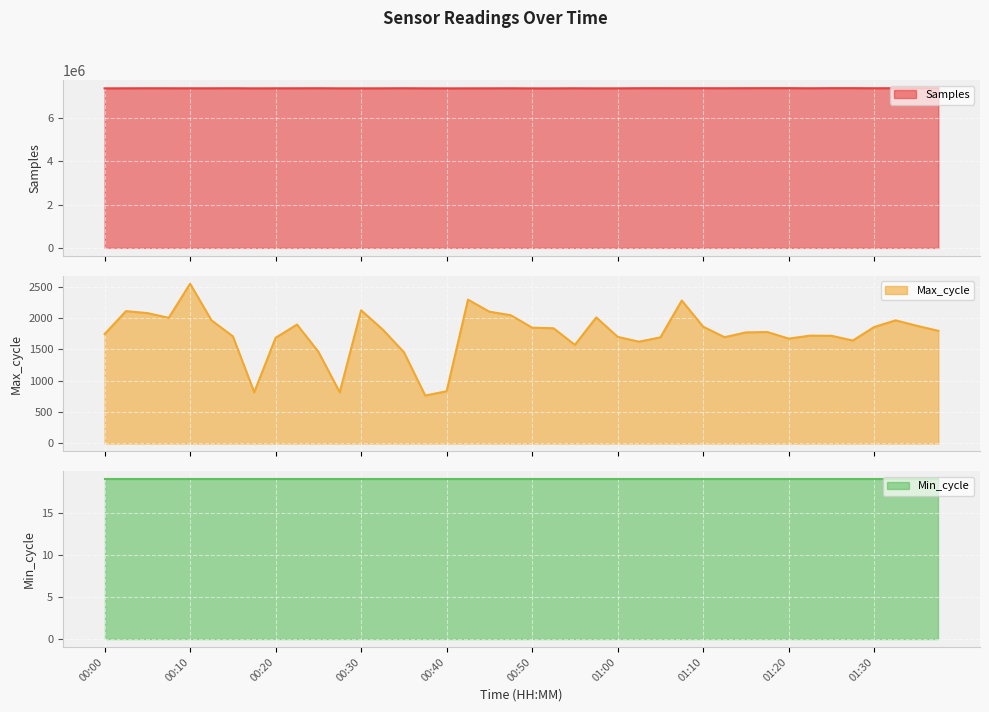

At which label does Samples first exceed 7368315?

00:05